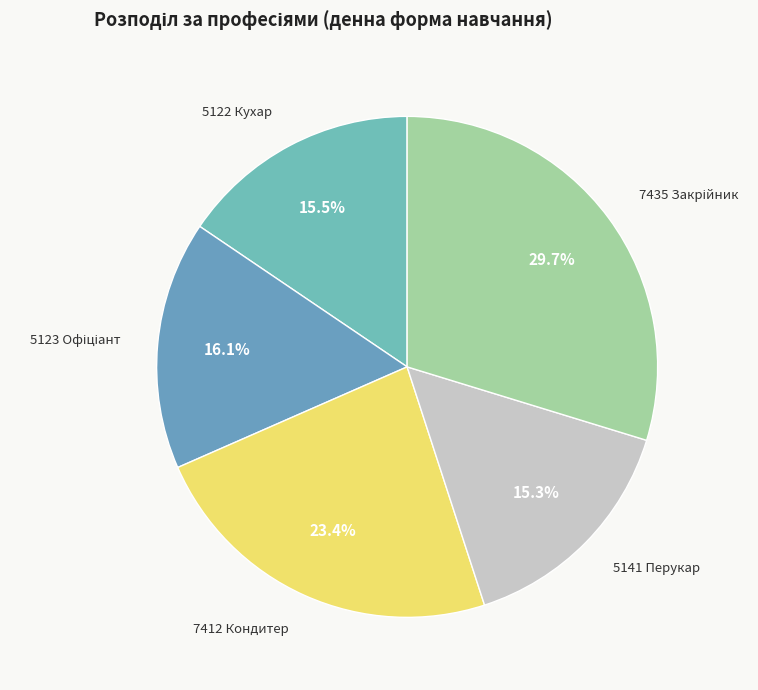

Between 7412 Кондитер and 5141 Перукар, which is larger?

7412 Кондитер